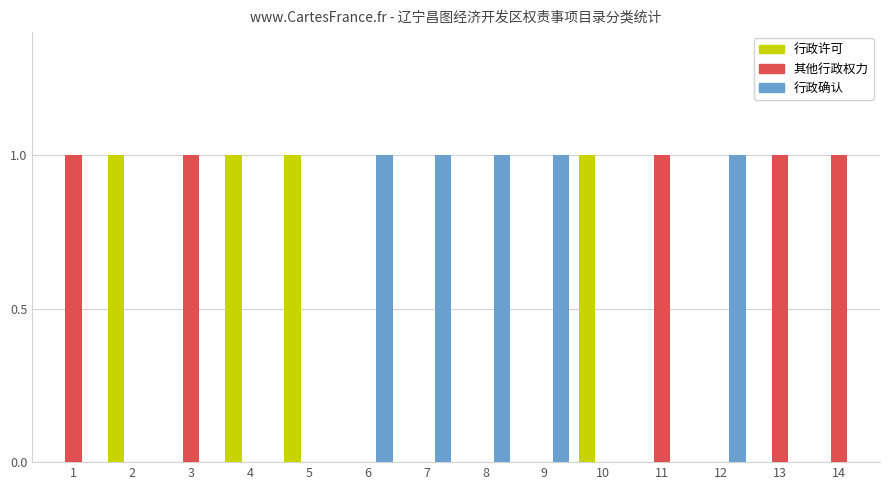

Are the bars grouped side by side (vs. stacked)?

Yes